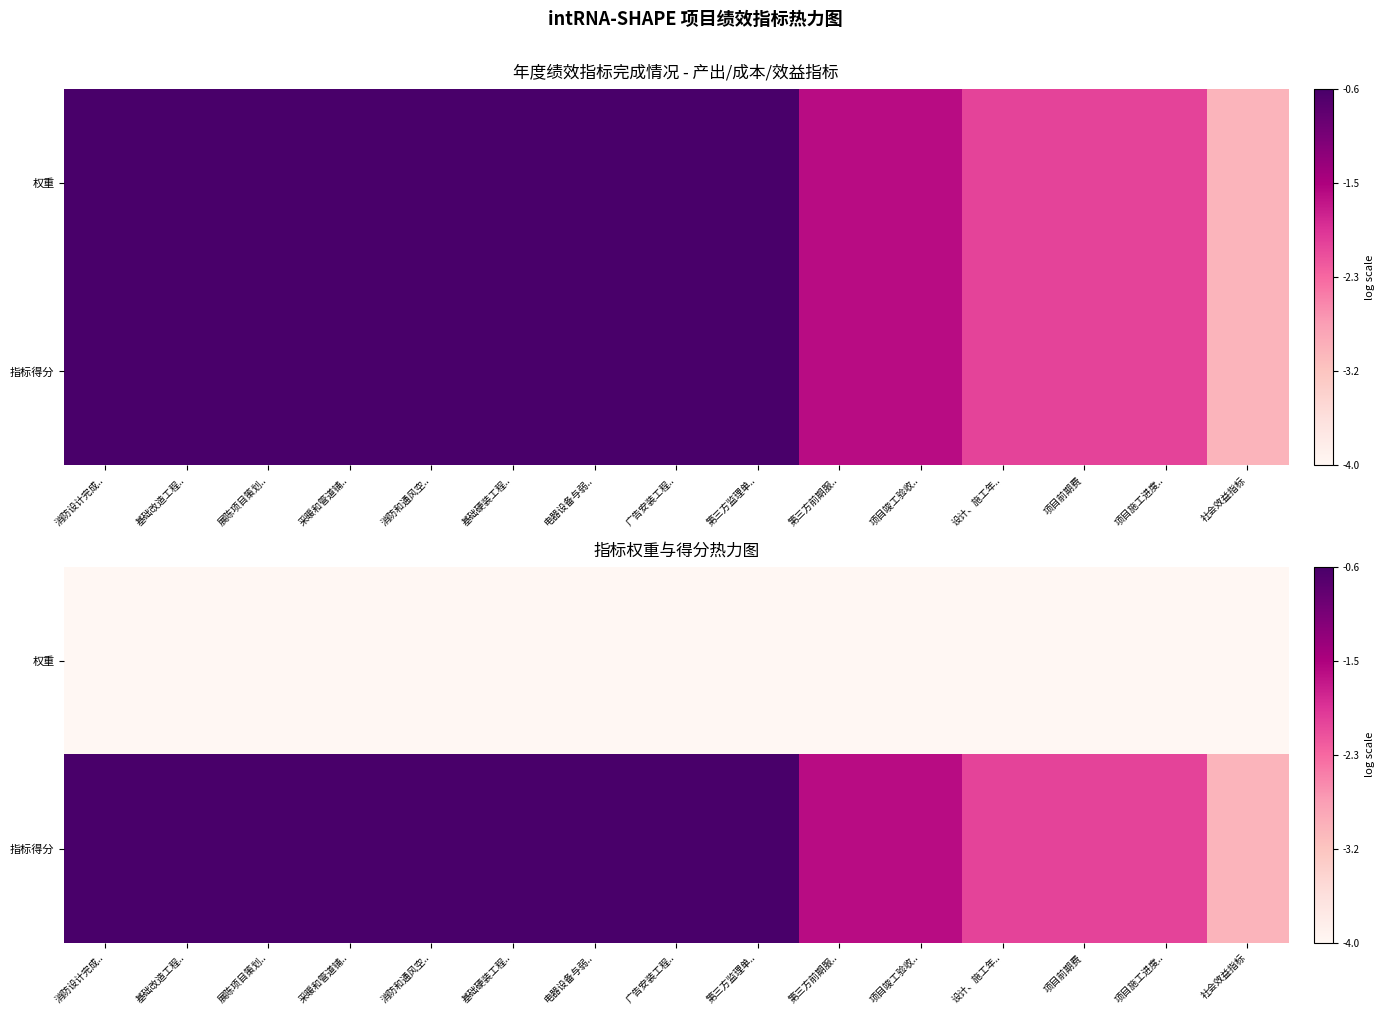

Is it true that 指标得分 equals -0.9 at 消防设计完成..?

False